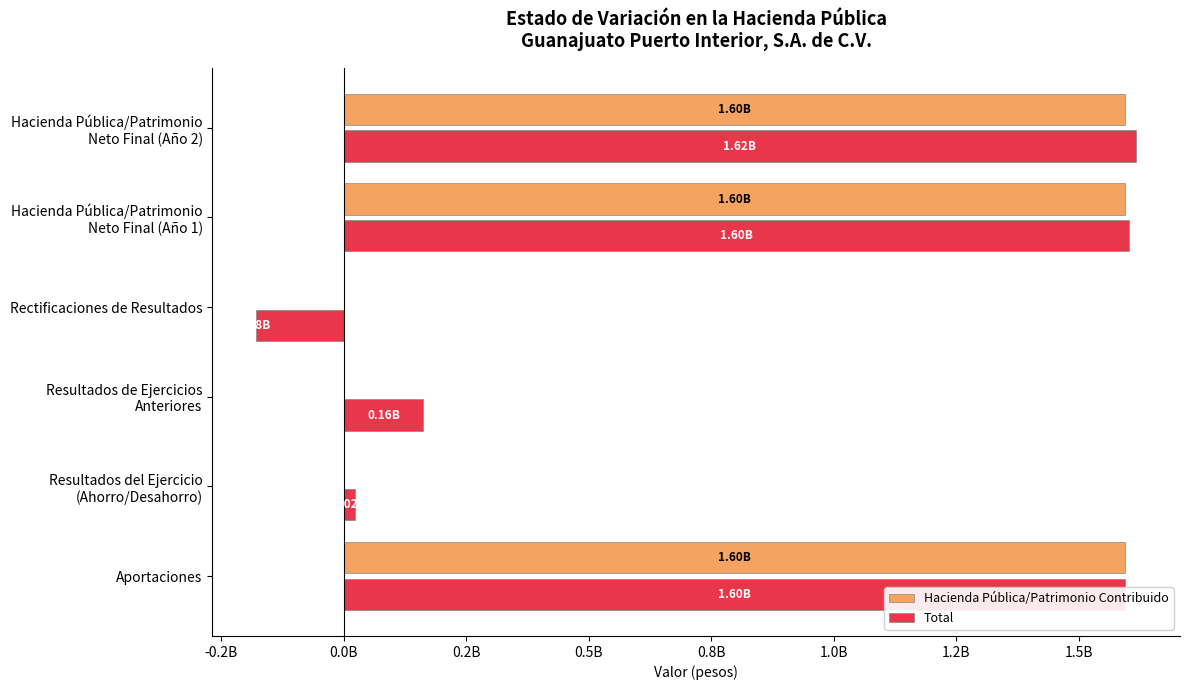

What are all the series names shown in the legend?

Hacienda Pública/Patrimonio Contribuido, Total